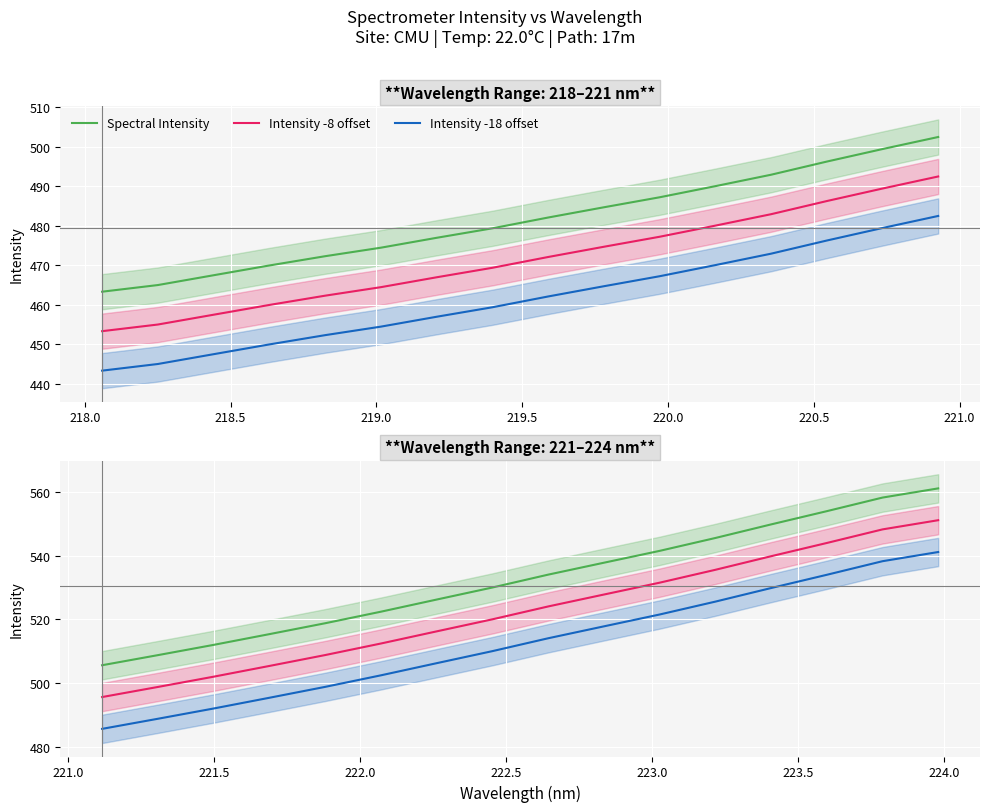

Rank the series by their maximum value, from lowest to highest.

Intensity -18 offset, Intensity -8 offset, Spectral Intensity